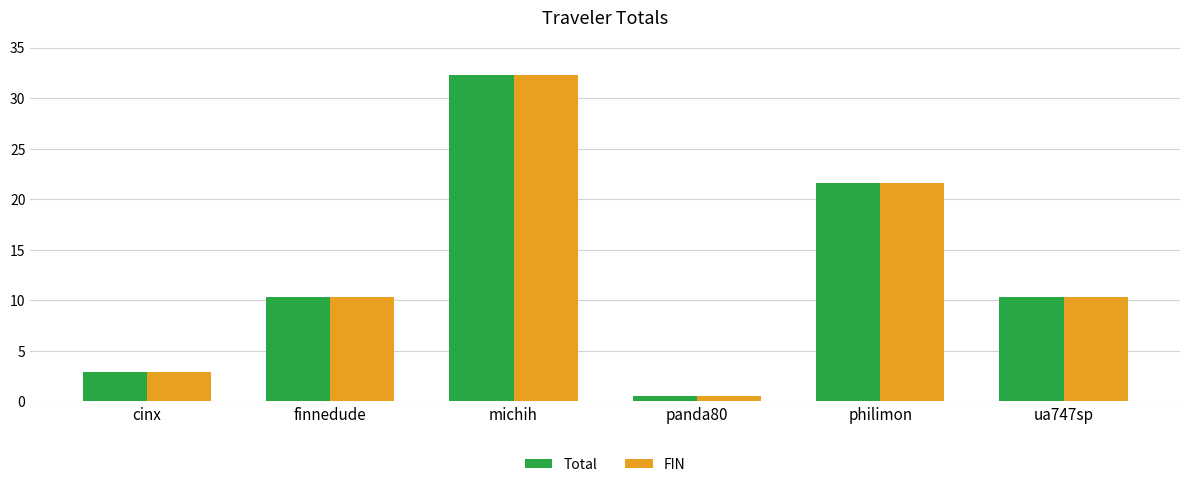

What is the highest value of the FIN series?

32.3